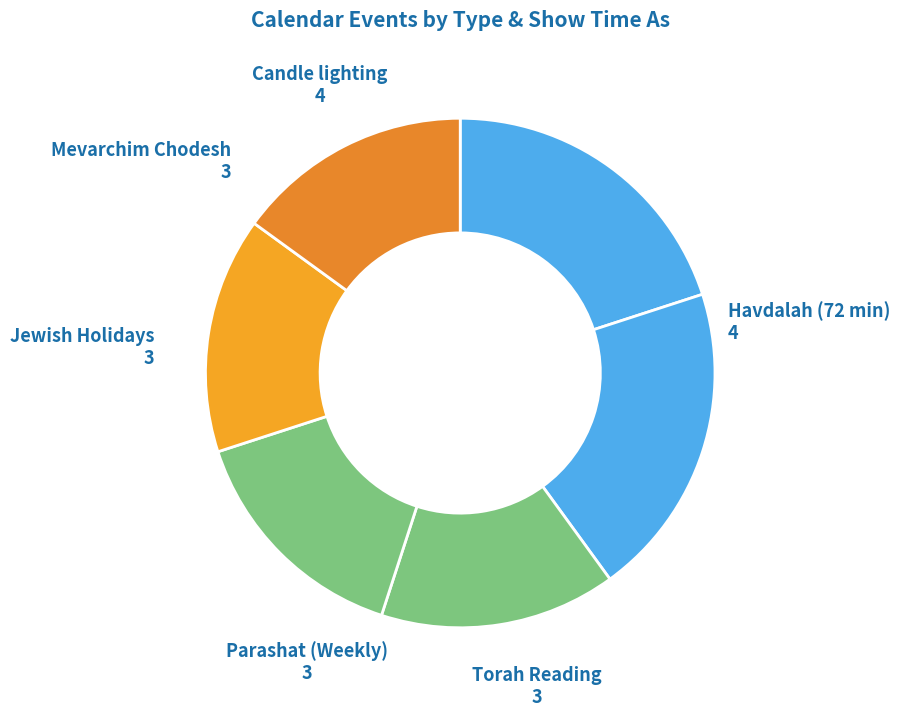

Does any single category account for the majority?

No